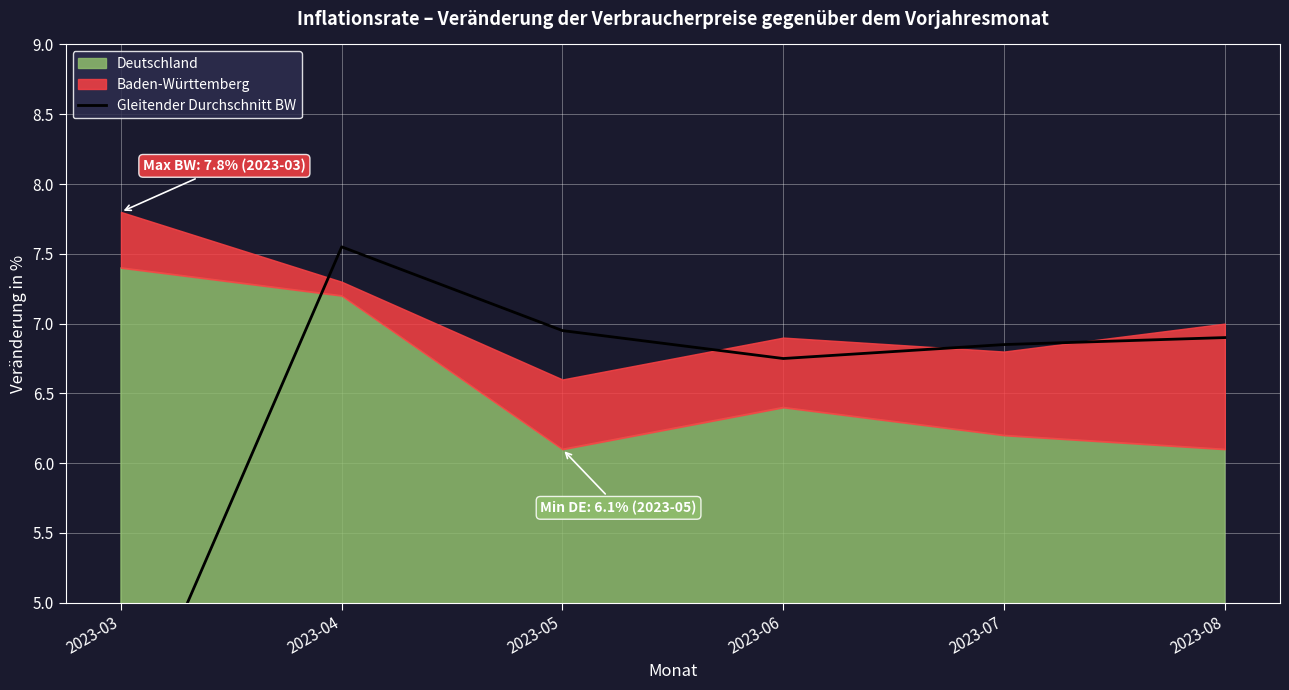

Reading right to left, extract all data points from this chart.

6.9	6.8	6.8	6.9	7.5	3.9